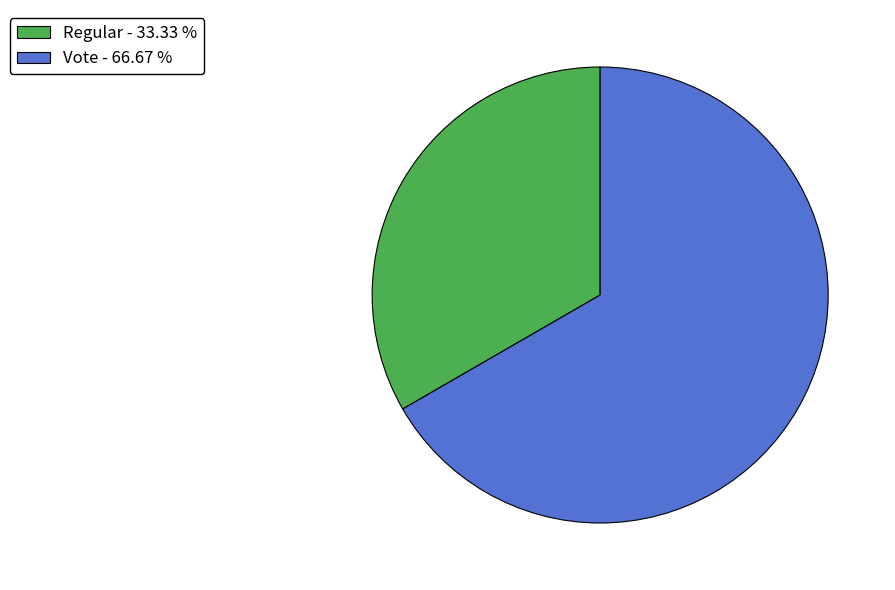

True or false: Vote accounts for 67% of the total.

True